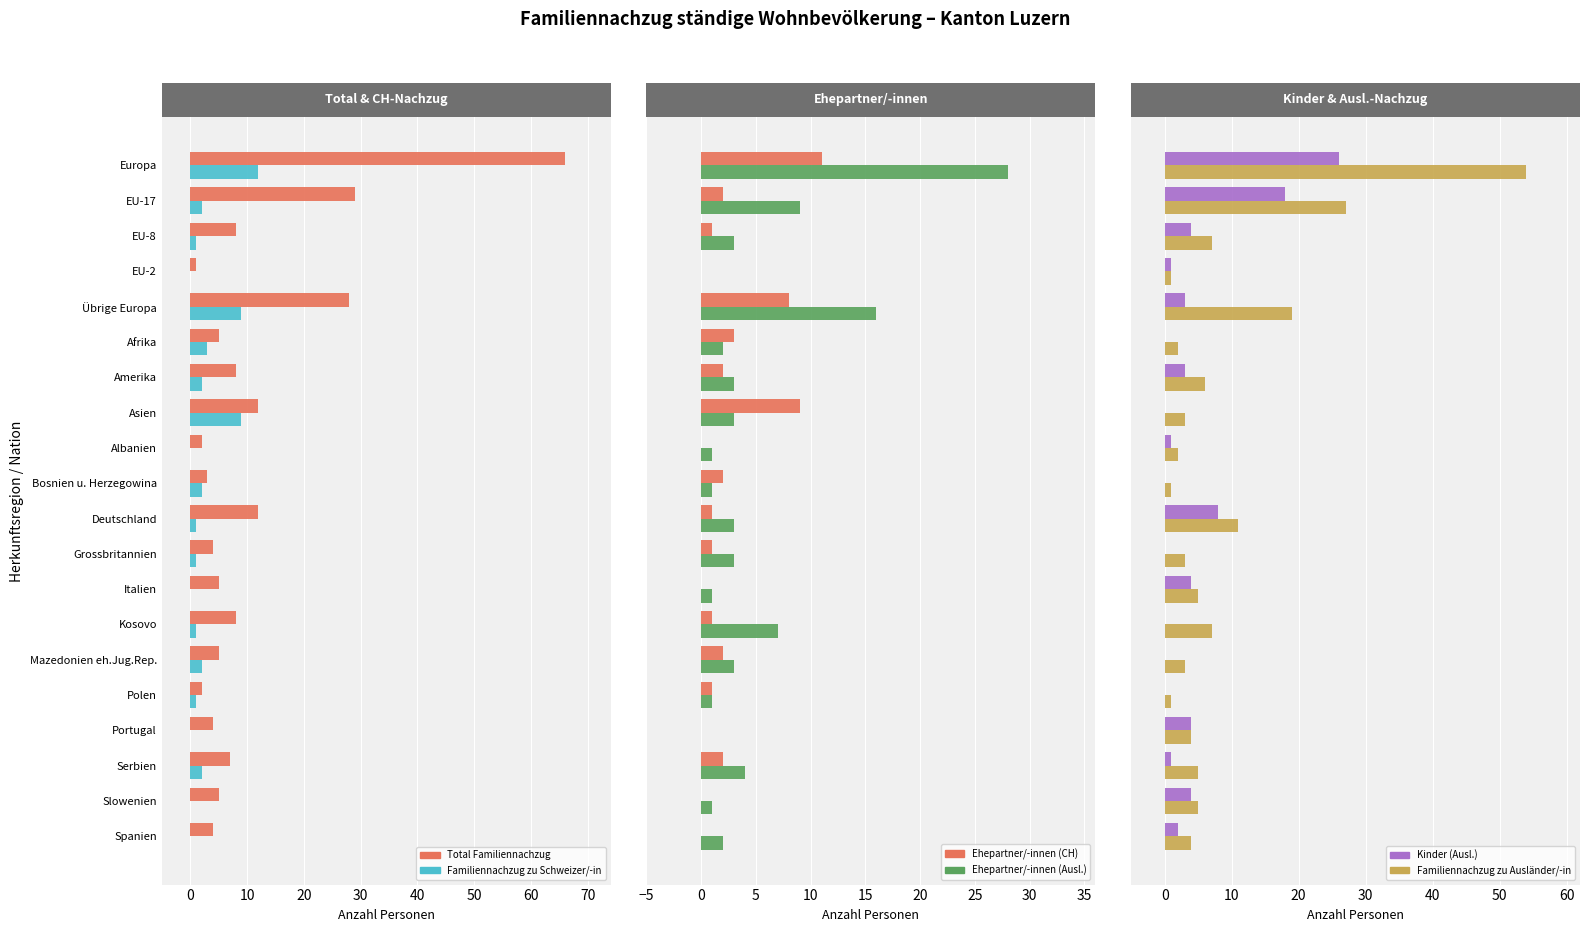

How many bars are there in each group?

6